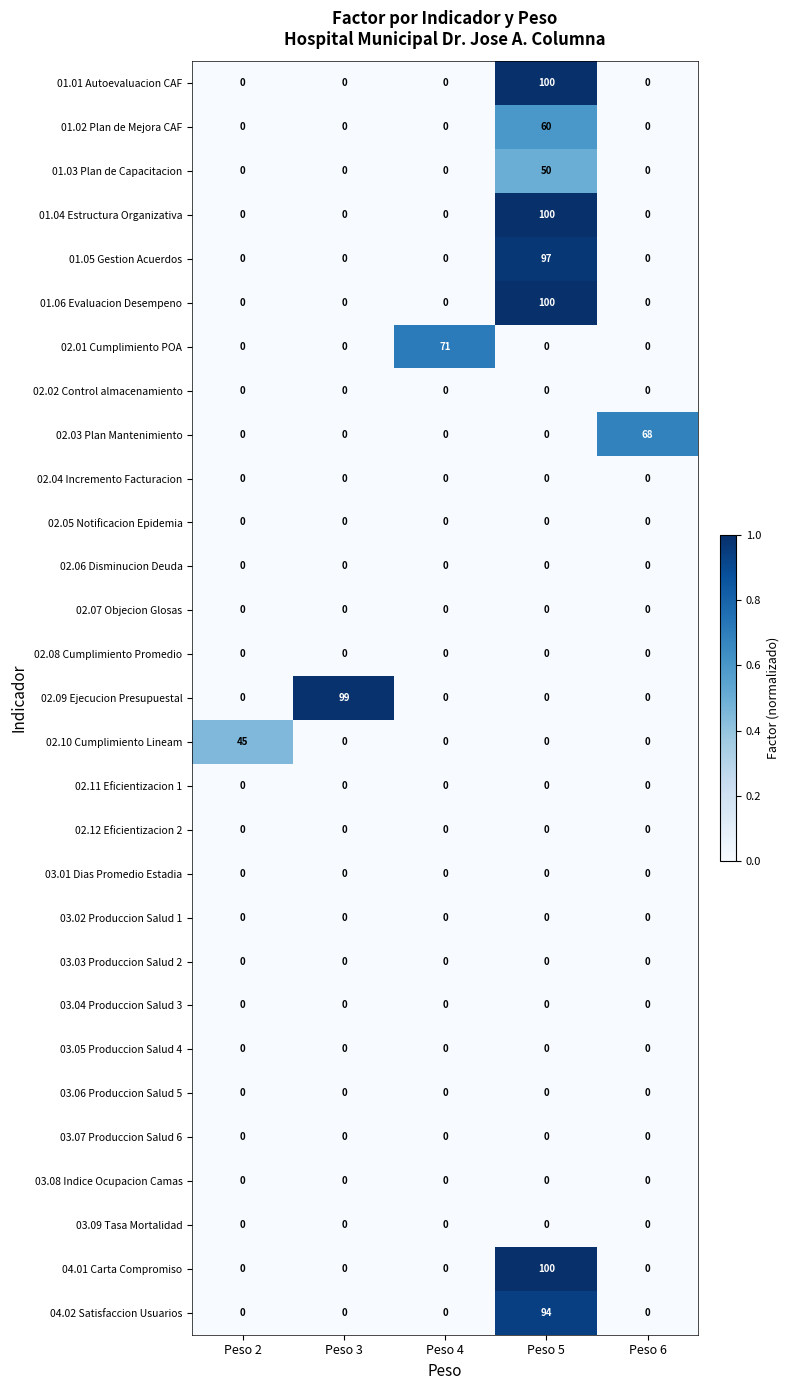

What is the difference between the highest and lowest values at Peso 6?

68